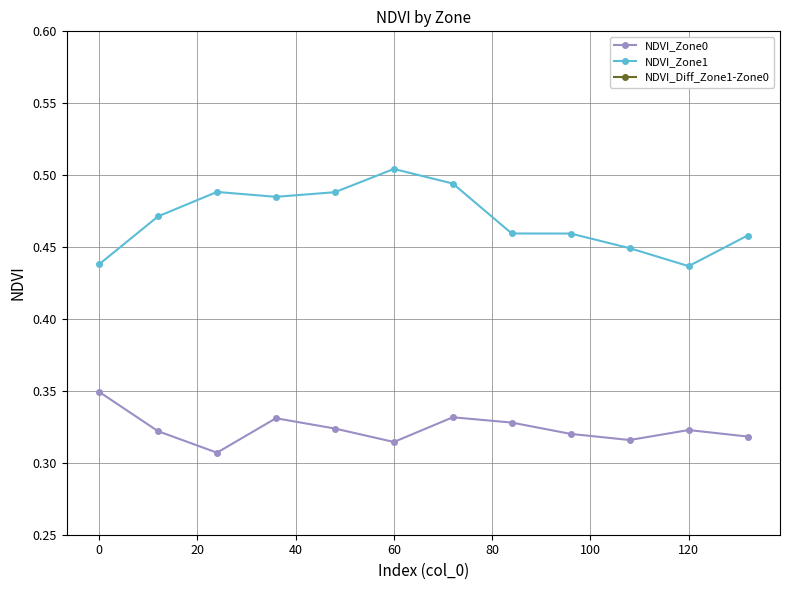

Reading left to right, transcribe all the data shown in this chart.

NDVI_Zone0: 0.3	0.3	0.3	0.3	0.3	0.3	0.3	0.3	0.3	0.3	0.3	0.3
NDVI_Zone1: 0.4	0.5	0.5	0.5	0.5	0.5	0.5	0.5	0.5	0.4	0.4	0.5
NDVI_Diff_Zone1-Zone0: 0.1	0.1	0.2	0.2	0.2	0.2	0.2	0.1	0.1	0.1	0.1	0.1